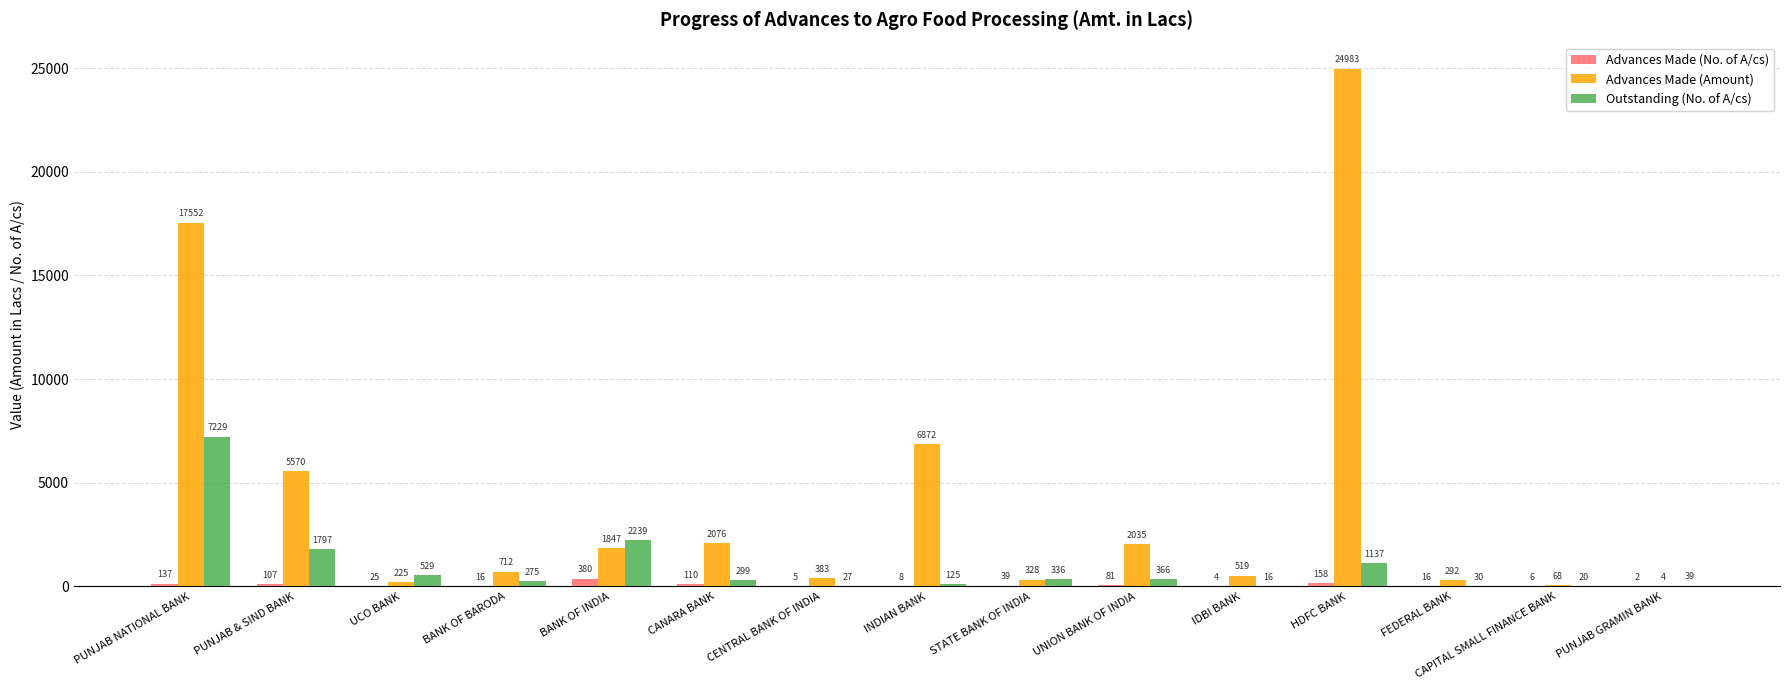

The value of Outstanding (No. of A/cs) at STATE BANK OF INDIA is 336.0. True or false?

True